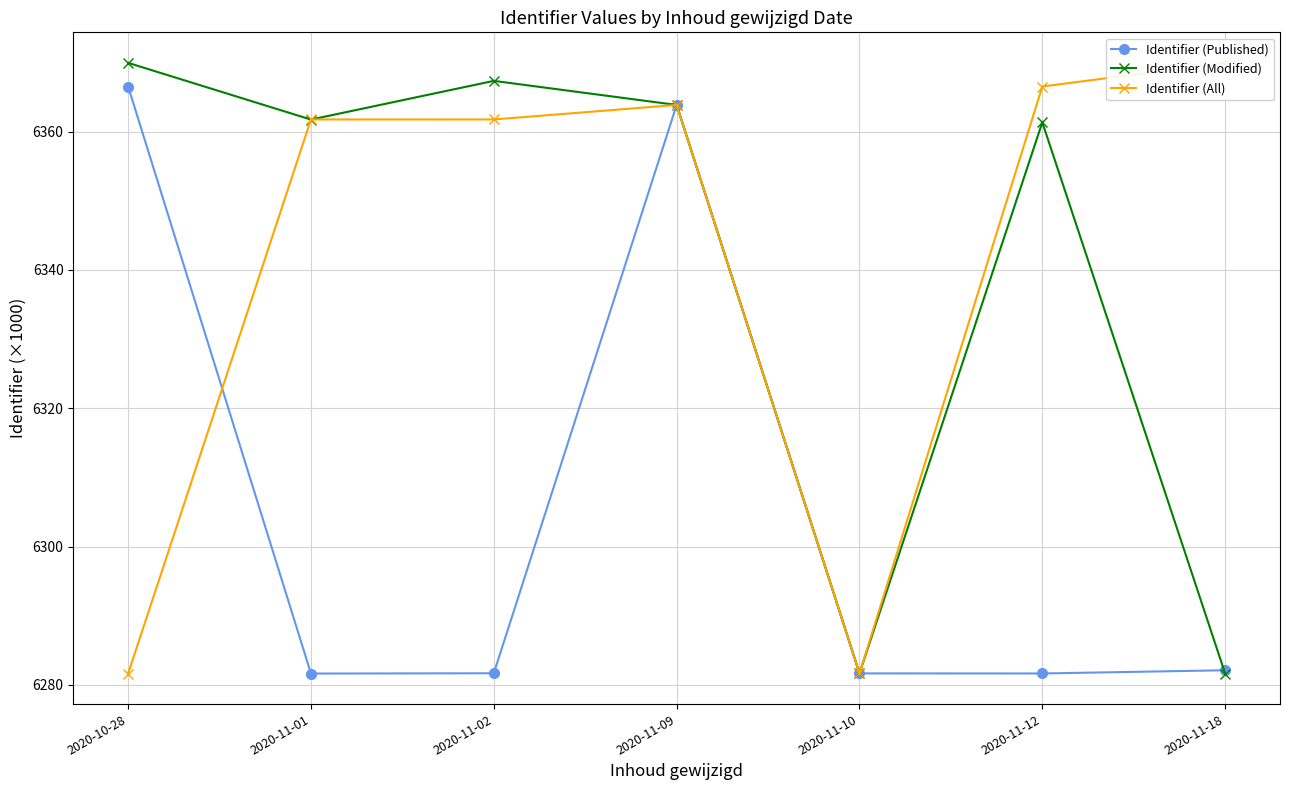

How many distinct data groups are displayed?

3